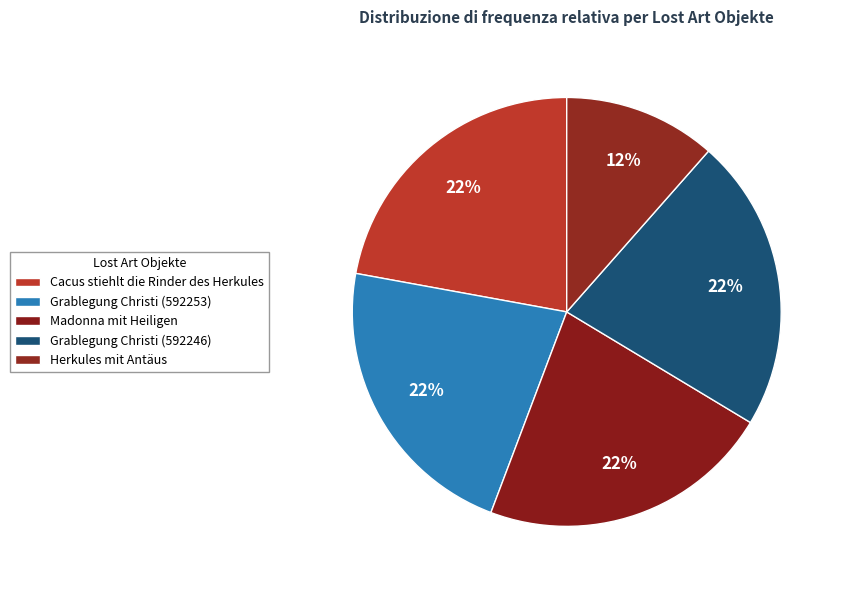

To the nearest percent, what is the combined percentage of Herkules mit Antäus and Cacus stiehlt die Rinder des Herkules?

34%